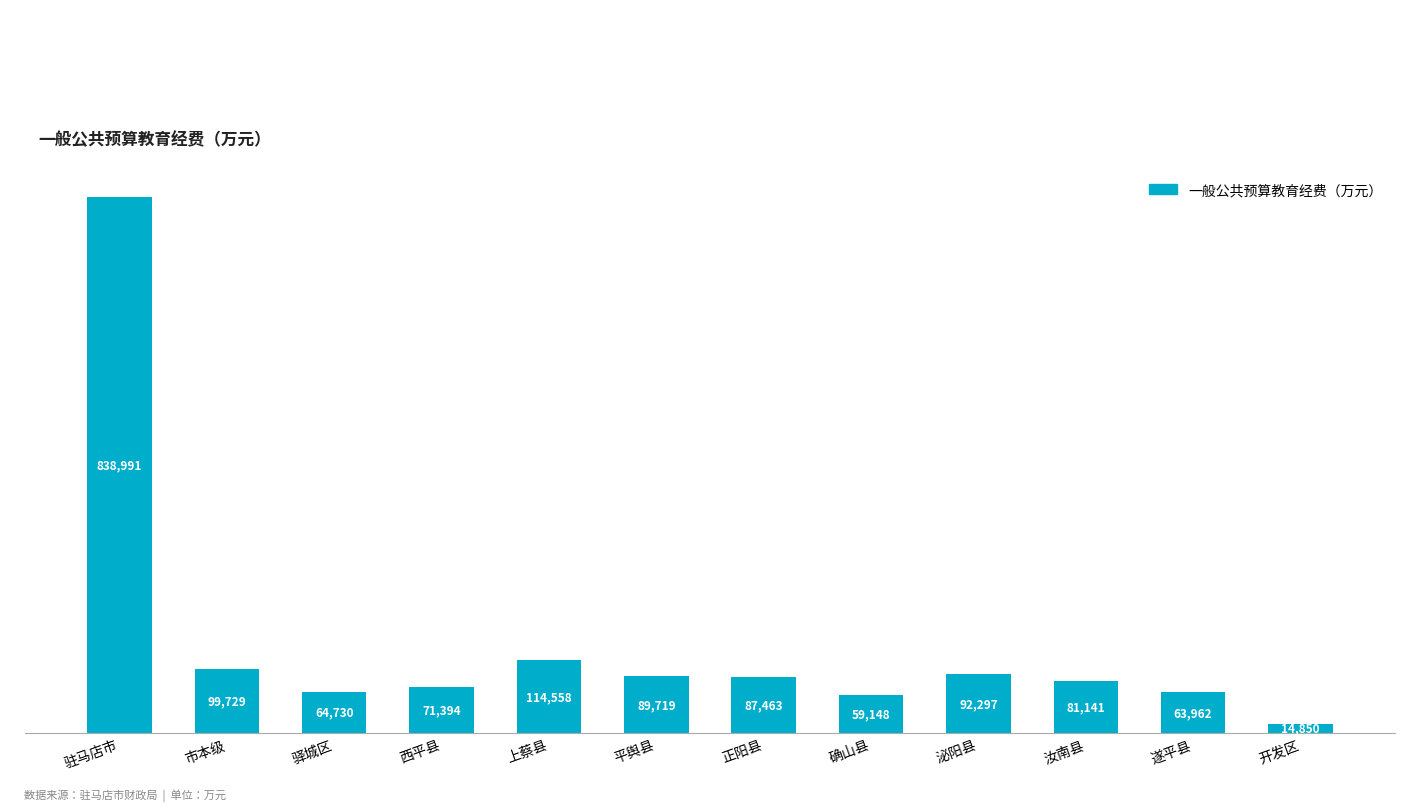

What is the difference between the second highest and minimum values?

99708.0